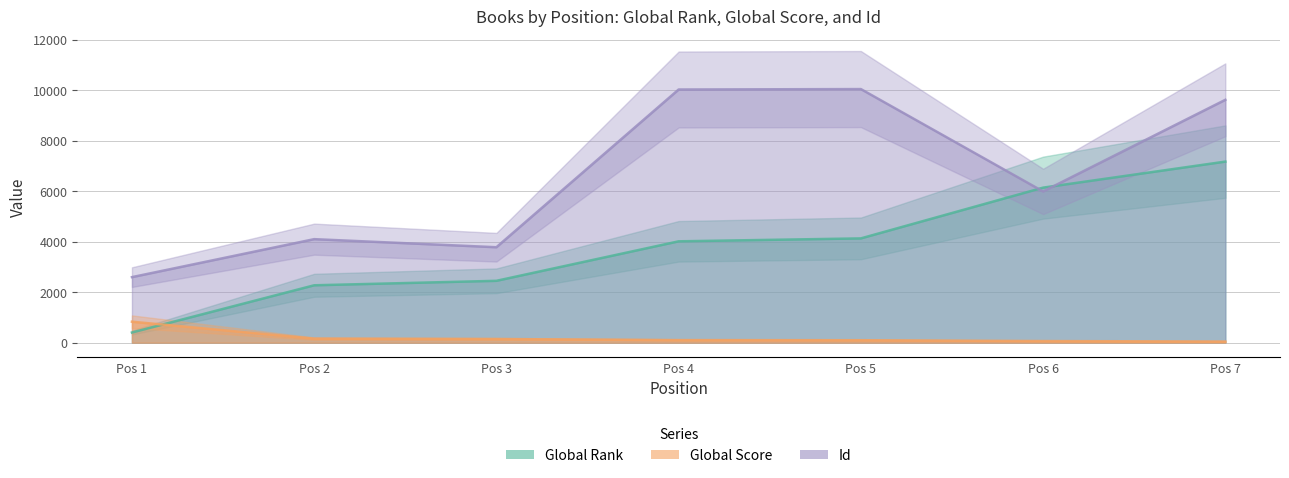

Does the chart display data point markers on the line(s)?

No